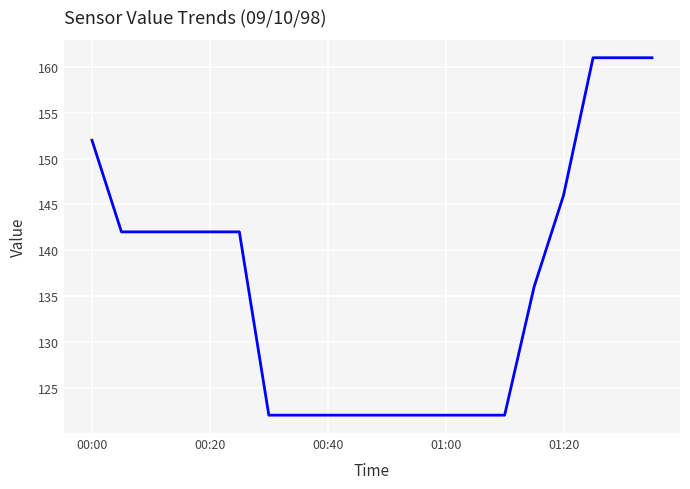

What is the difference between the maximum and minimum values?

39